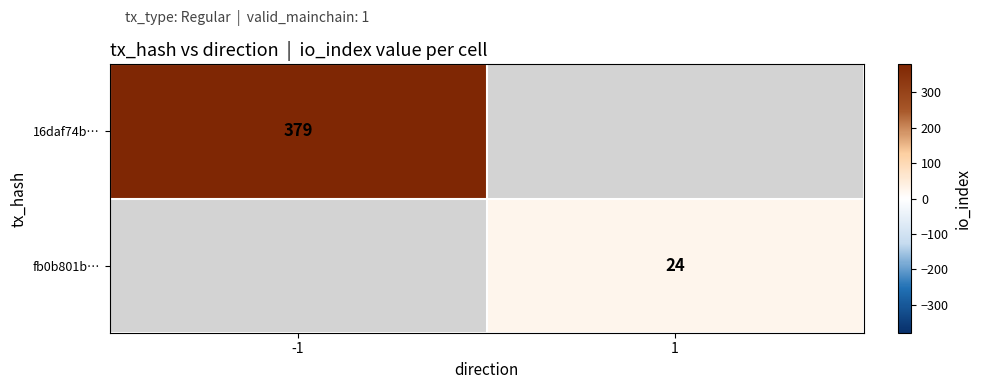

What is the minimum value shown in the chart?

24.0